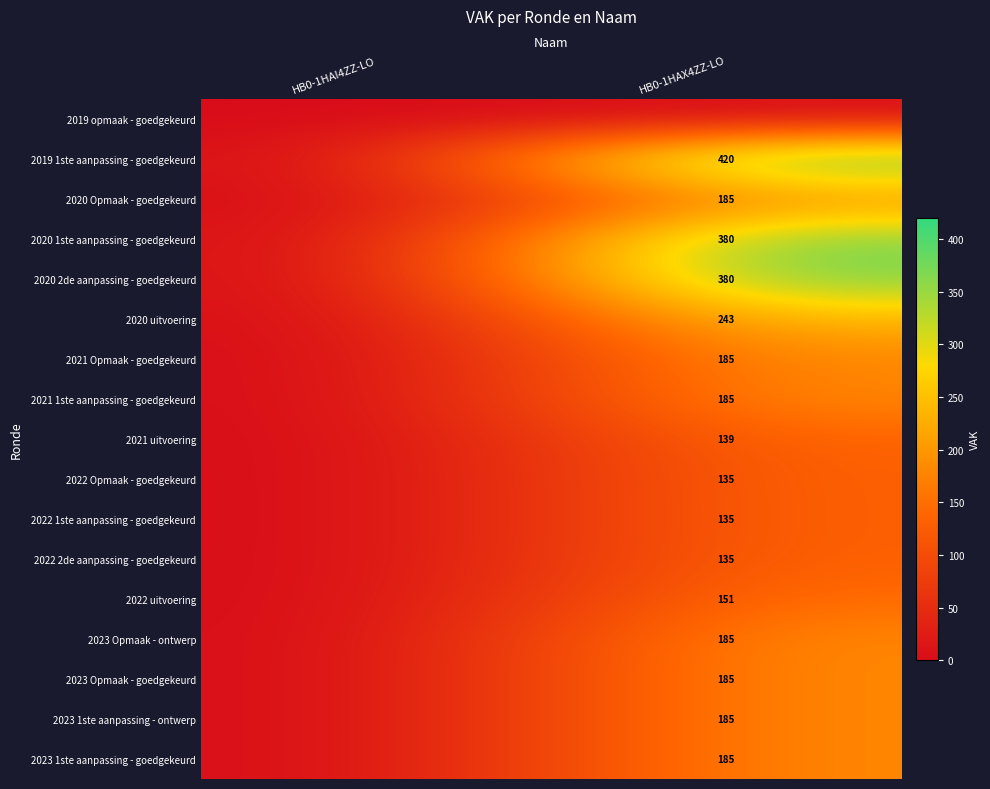

True or false: 2021 Opmaak - goedgekeurd has a value of 307 at HB0-1HAX4ZZ-LO.

False